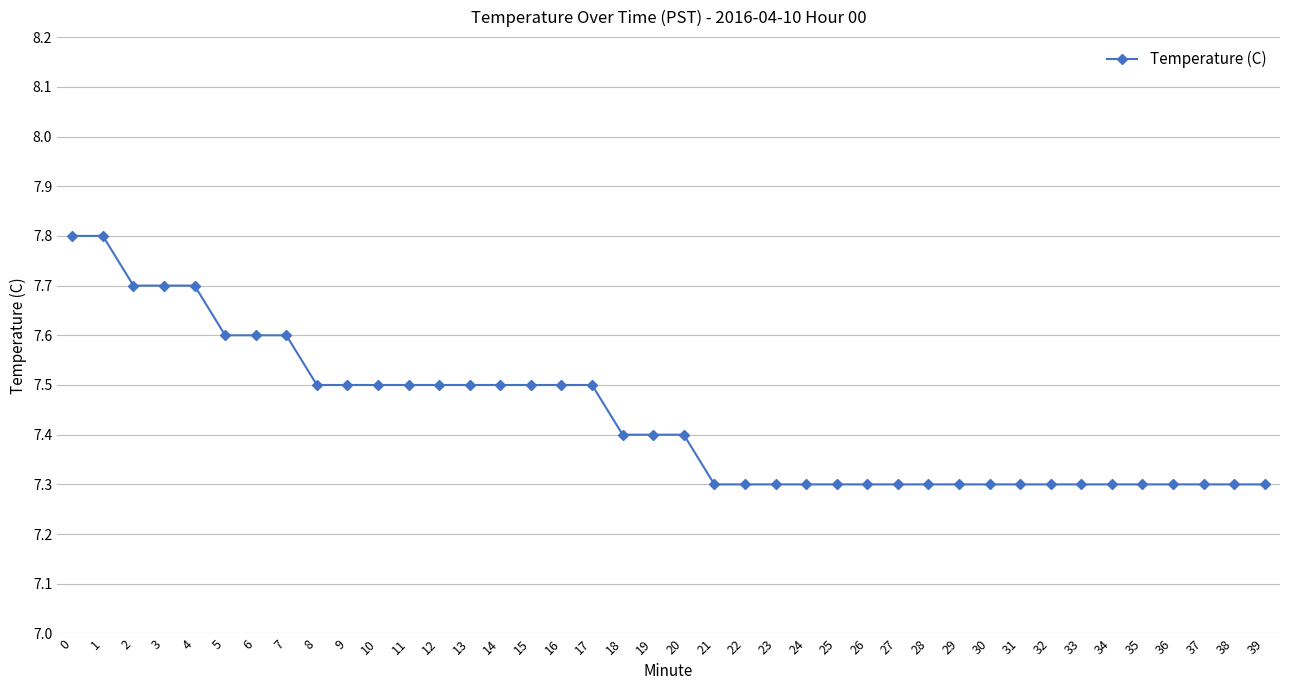

Does the chart have visible grid lines?

Yes